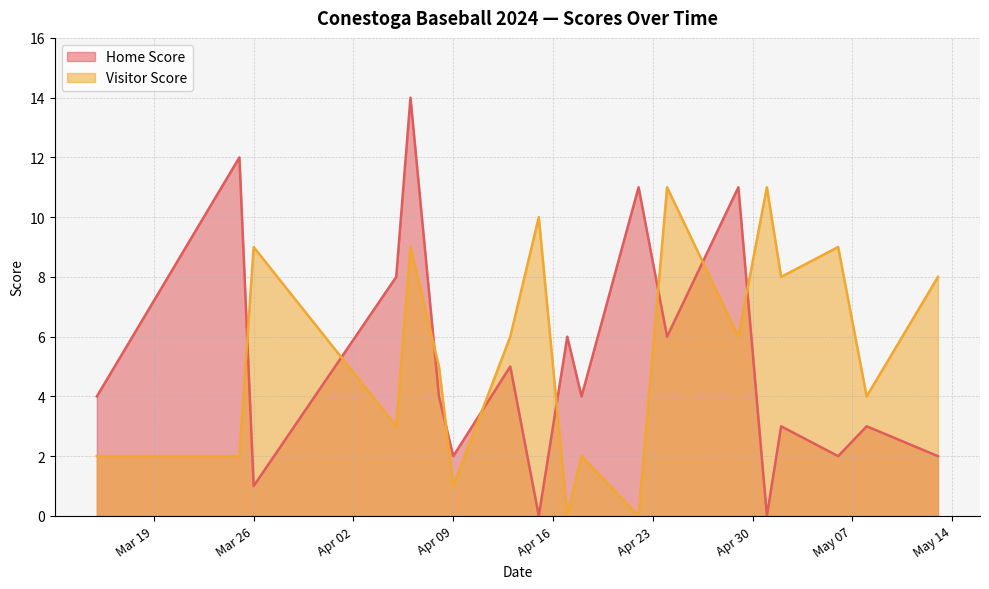

What is the difference between the maximum and minimum values in the Visitor Score series?

11